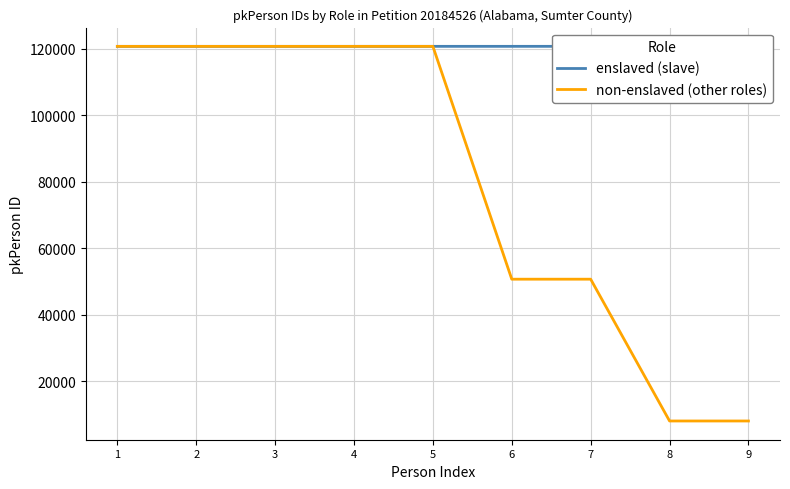

How many lines are shown in the chart?

2